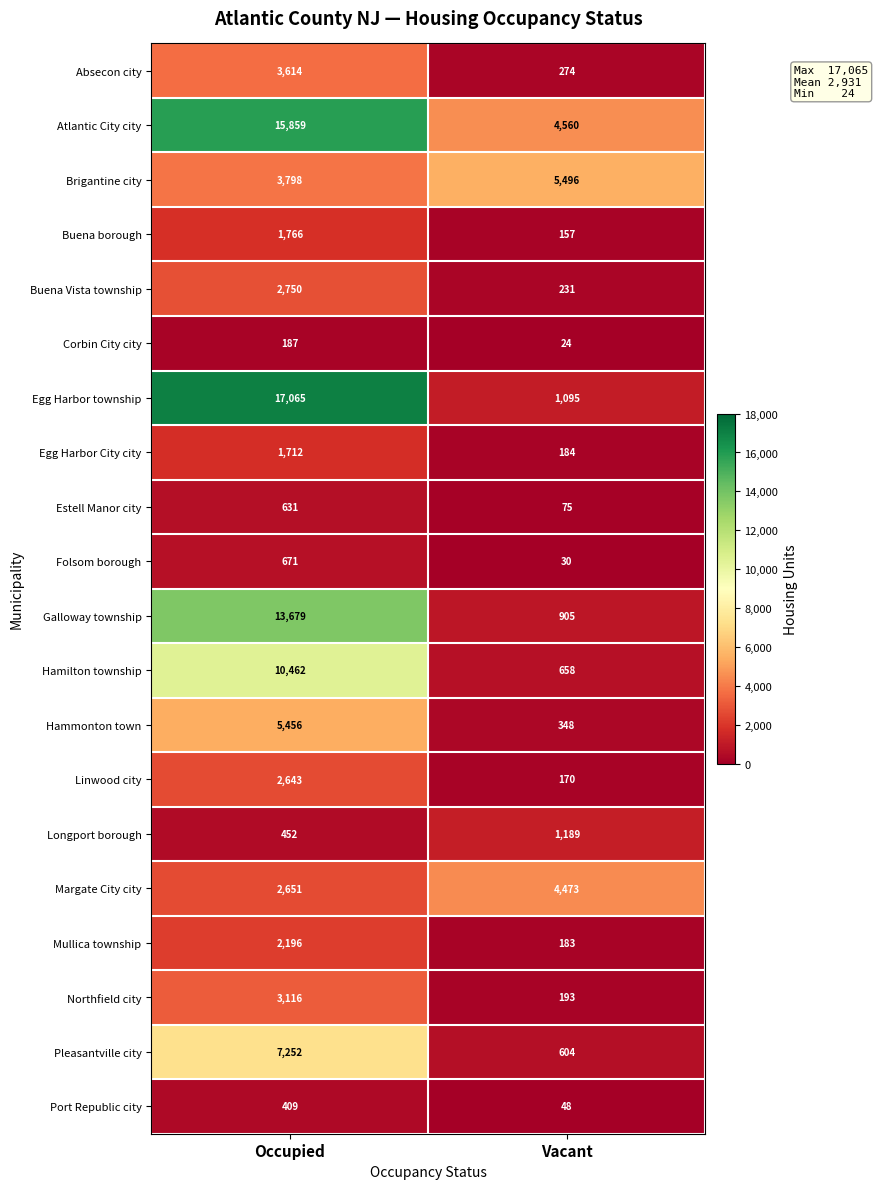

The Buena borough series shows 80 at Vacant. True or false?

False